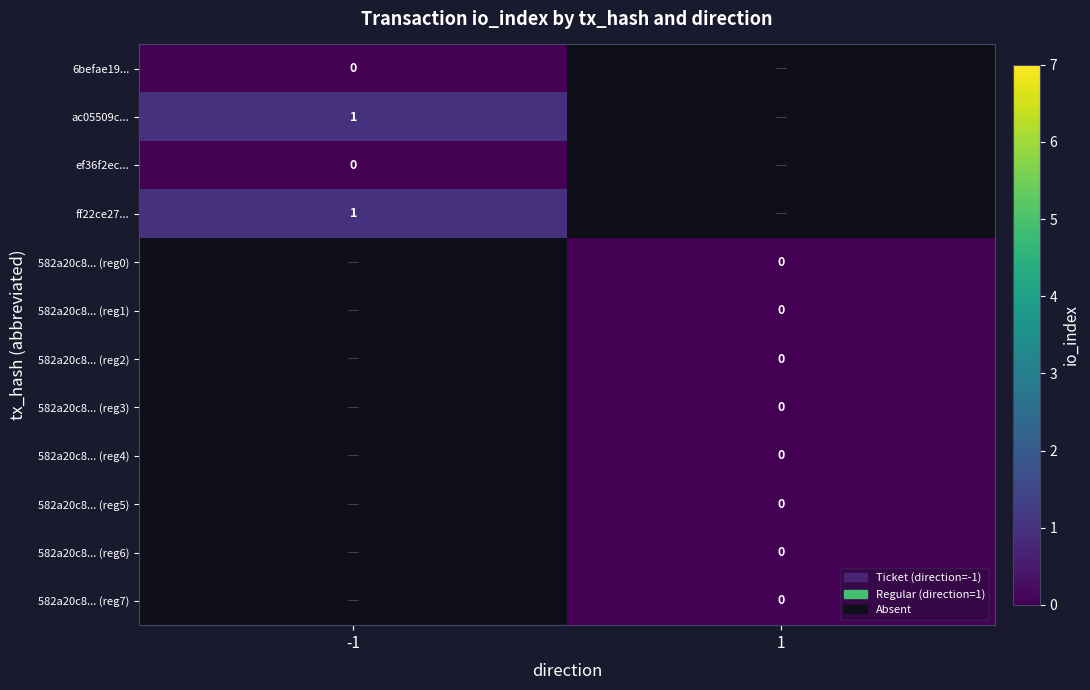

Is it true that ff22ce27... equals 2 at -1?

False